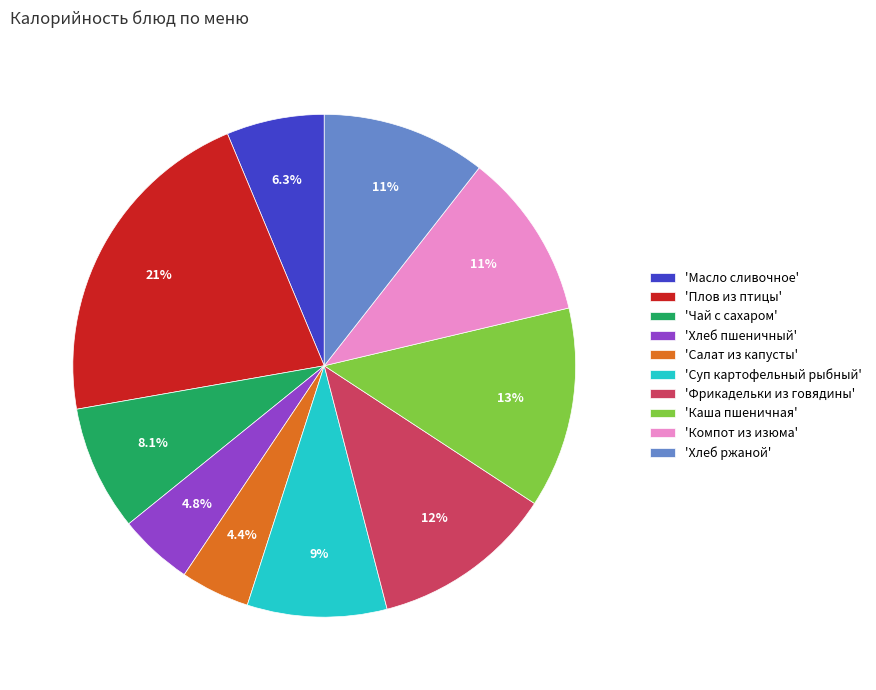

Count the number of slices in the pie.

10